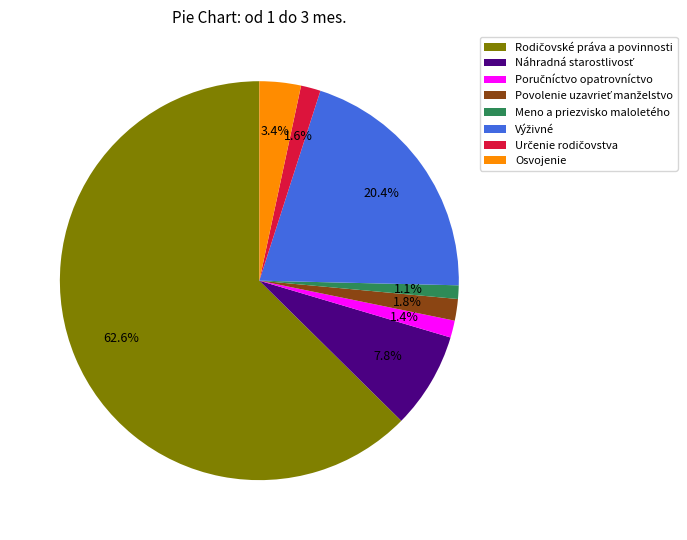

Is Osvojenie the majority of the pie?

No